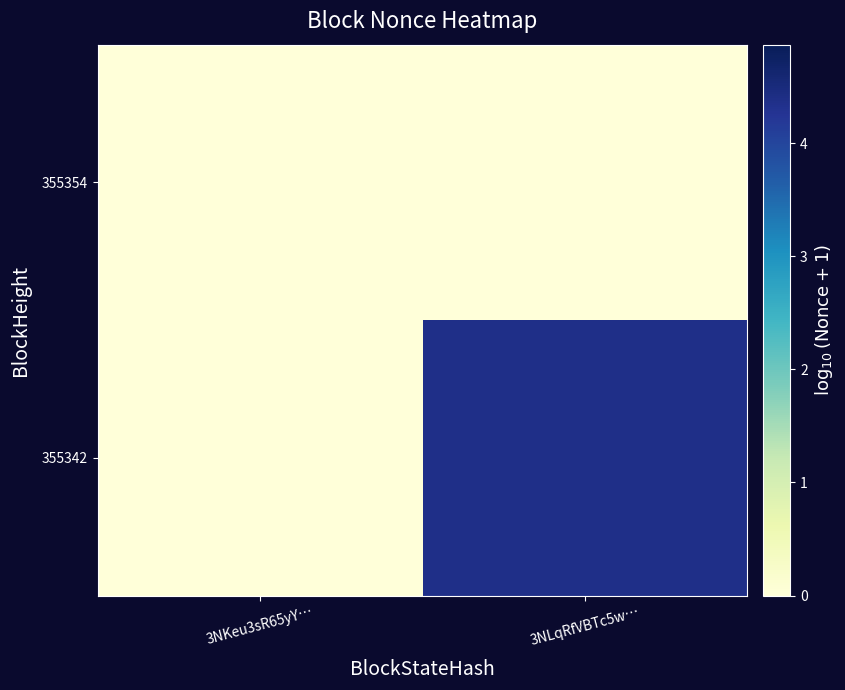

What is the maximum value shown in the chart?

4.4